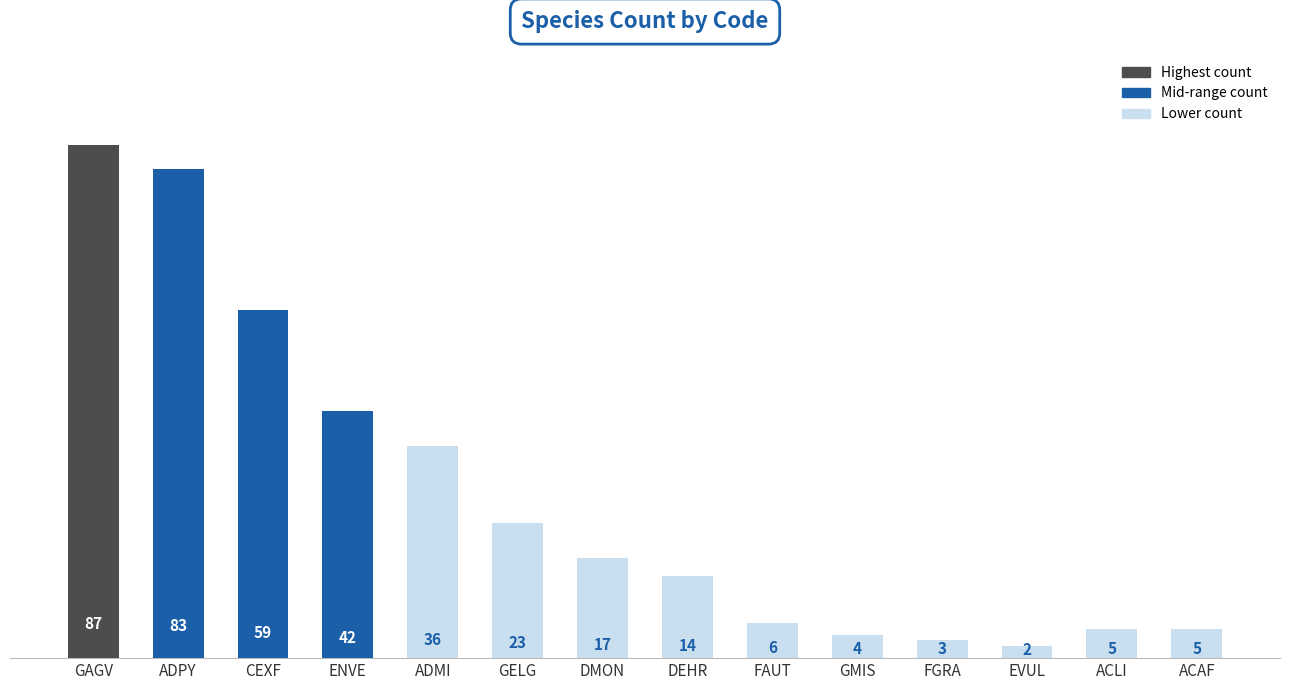

What is the difference between the values at ADMI and ACAF?

31